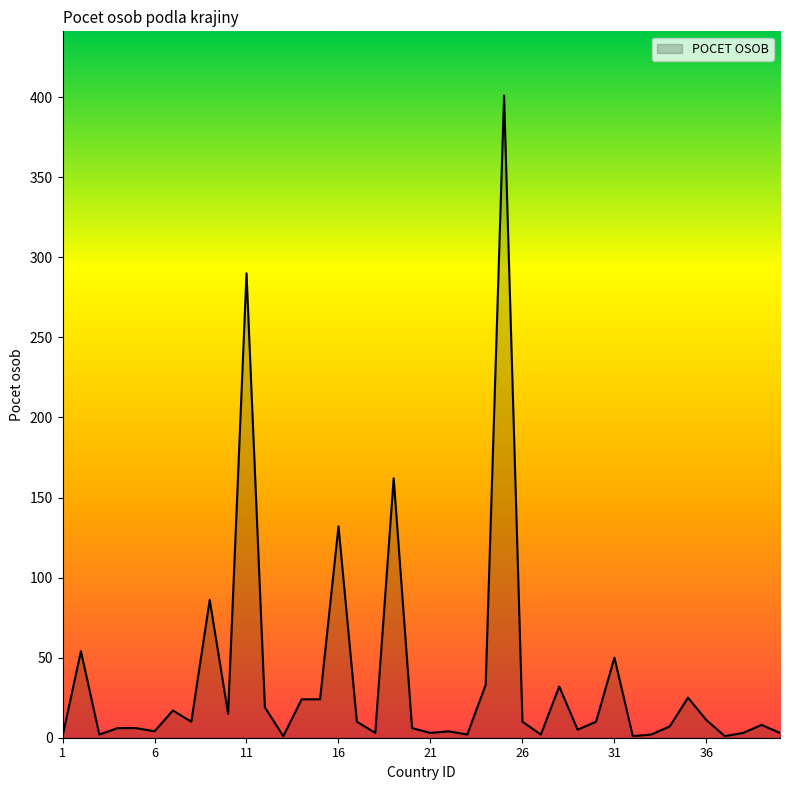

Count the number of categories in the chart.

40